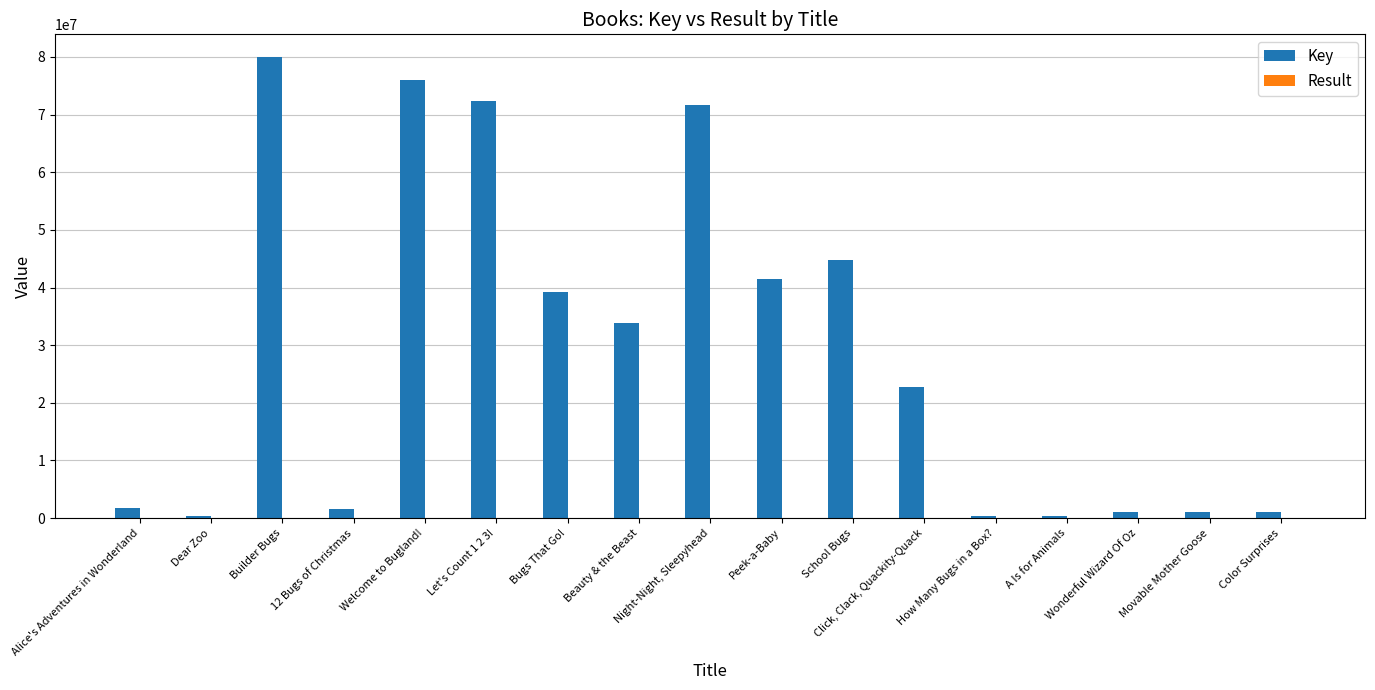

At which category is the sum across all series the highest?

Builder Bugs